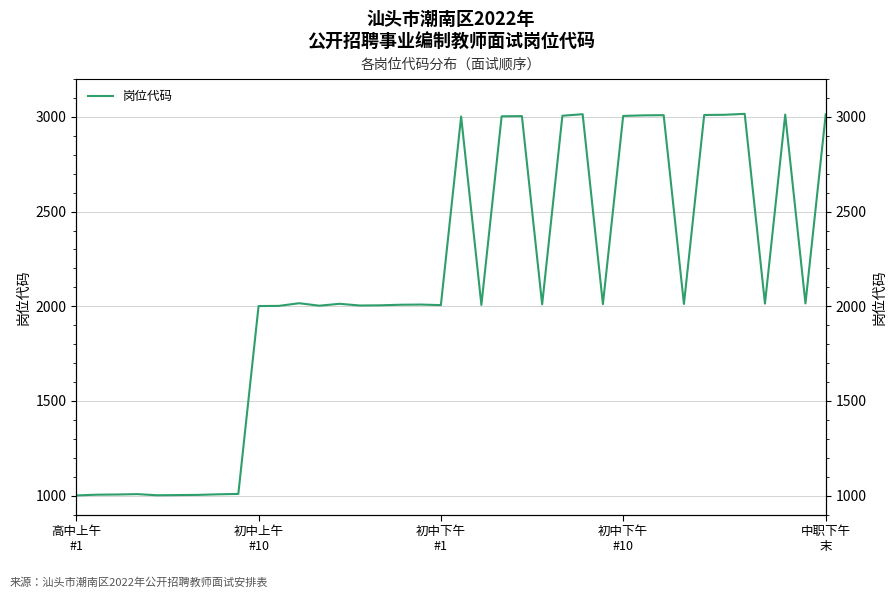

What is the value of the 7th point from the left?

1004